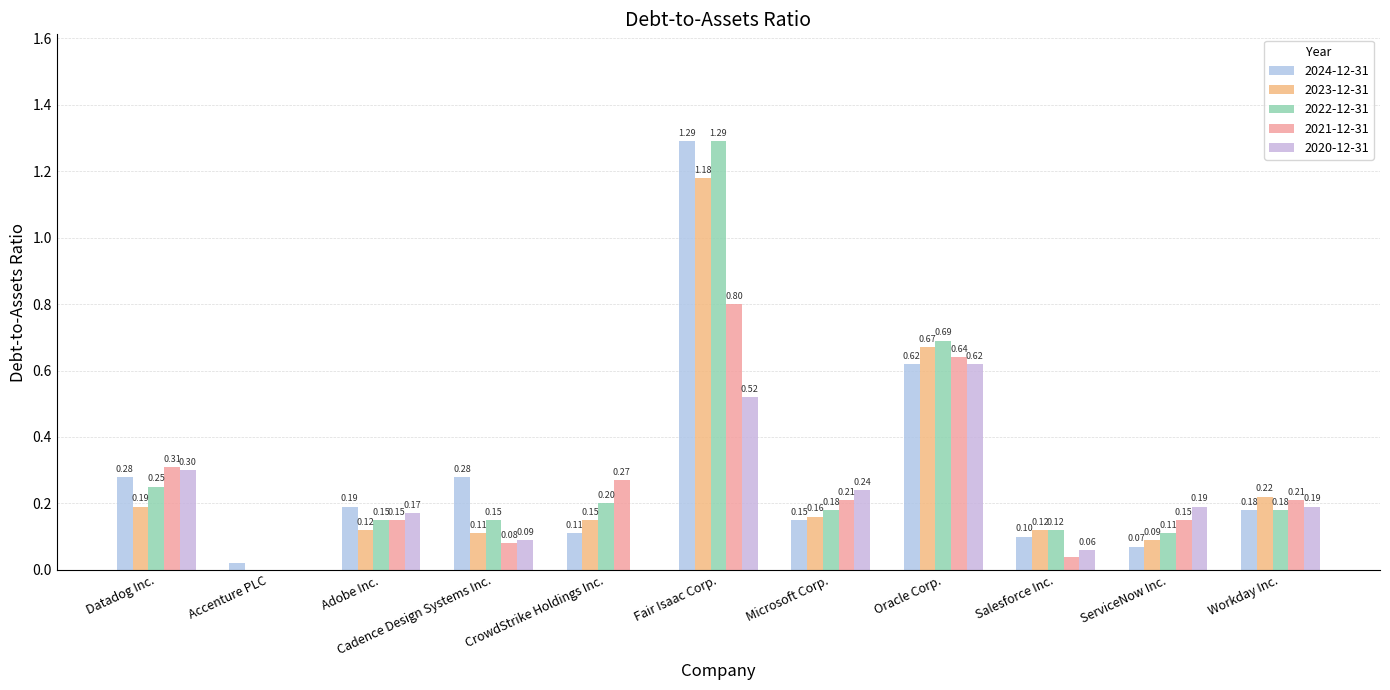

The value of 2023-12-31 at Fair Isaac Corp. is 1.2. True or false?

True